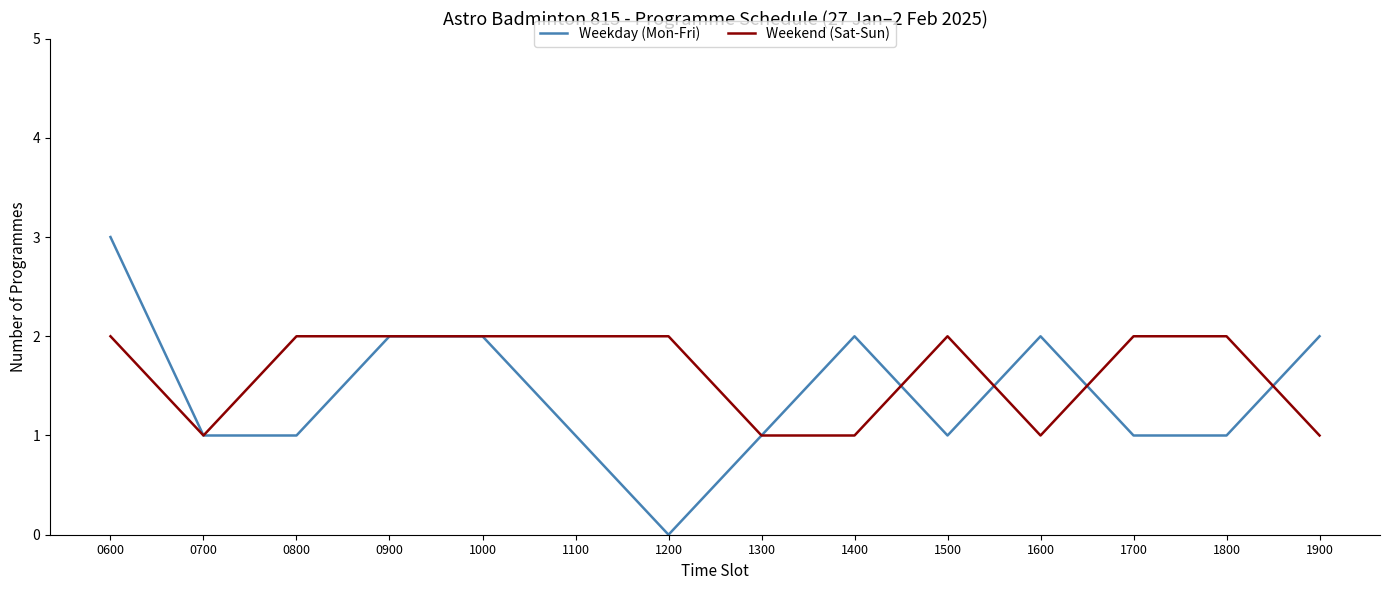

What is the maximum value shown in the chart?

3